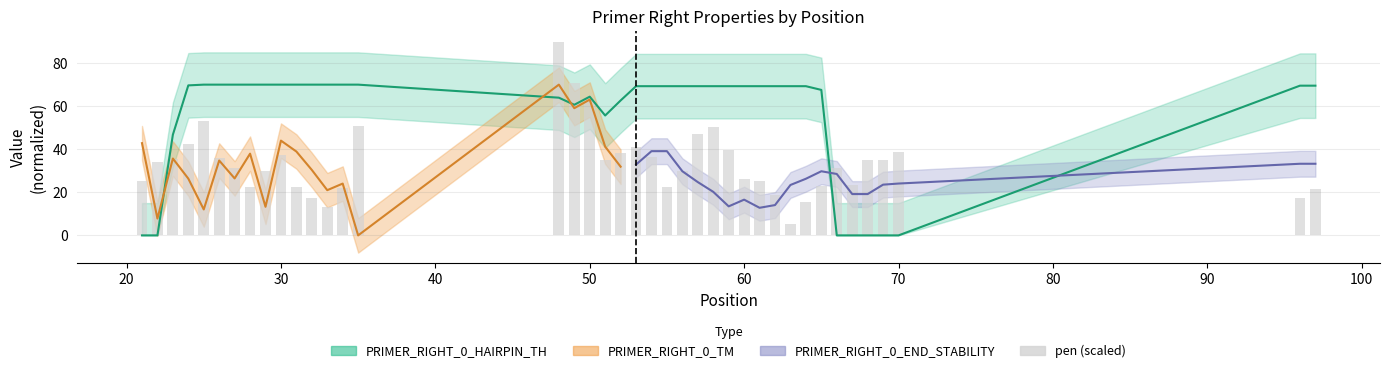

What is the sum of all values?

1353.0